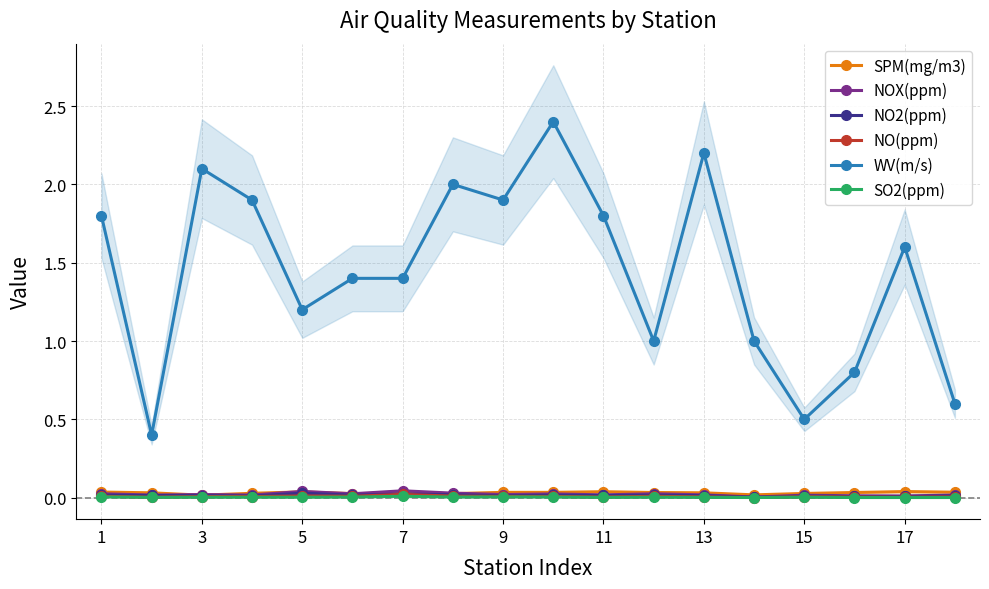

True or false: NO(ppm) and WV(m/s) cross at least once.

False